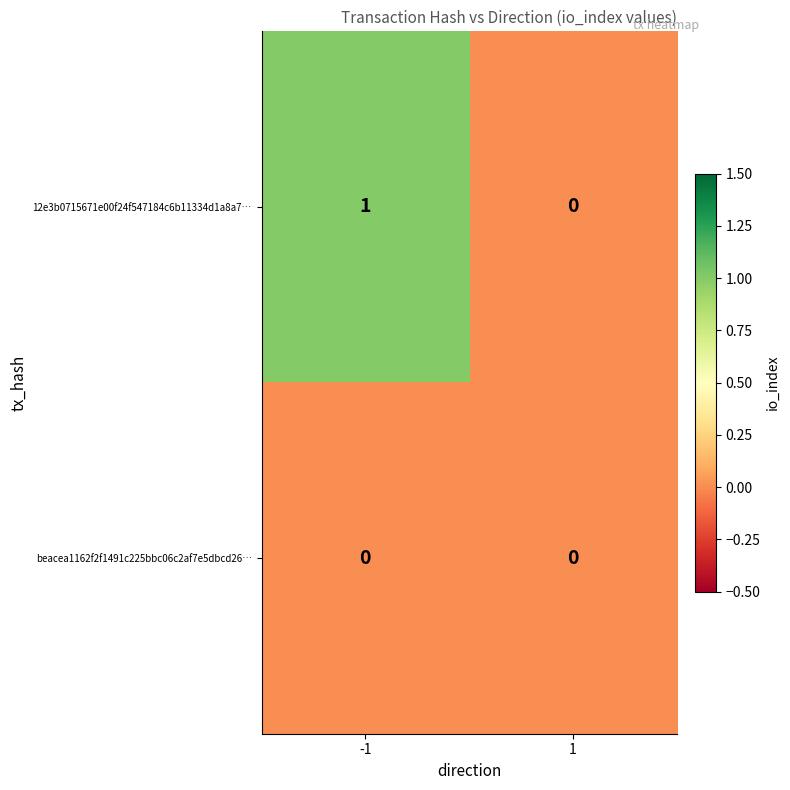

Reading left to right, transcribe all the data shown in this chart.

12e3b0715671e00f24f547184c6b11334d1a8a7…: 1	0
beacea1162f2f1491c225bbc06c2af7e5dbcd26…: 0	0